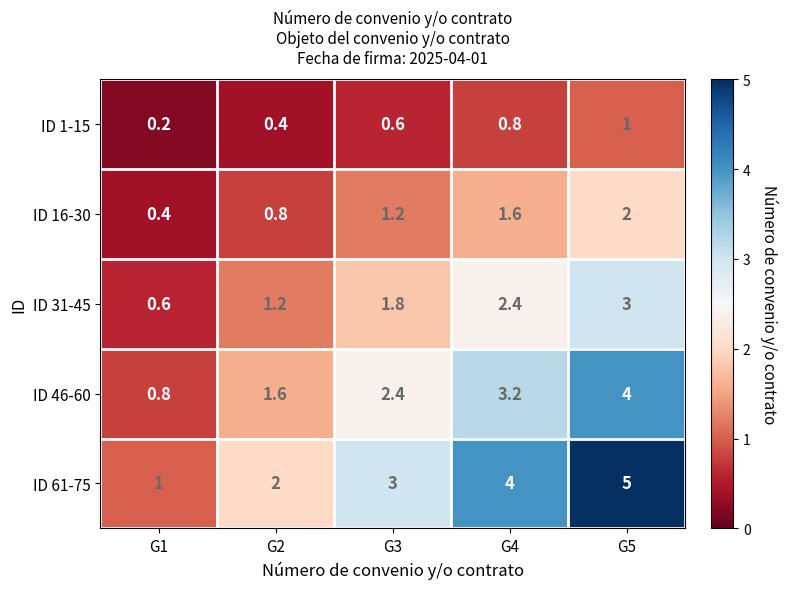

Reading left to right, list all the values displayed in this chart.

ID 1-15: 0.2	0.4	0.6	0.8	1.0
ID 16-30: 0.4	0.8	1.2	1.6	2.0
ID 31-45: 0.6	1.2	1.8	2.4	3.0
ID 46-60: 0.8	1.6	2.4	3.2	4.0
ID 61-75: 1.0	2.0	3.0	4.0	5.0